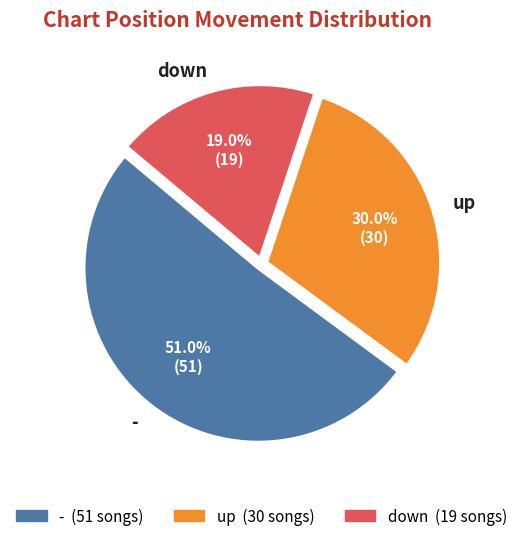

Is it true that up is 19% of the pie?

False